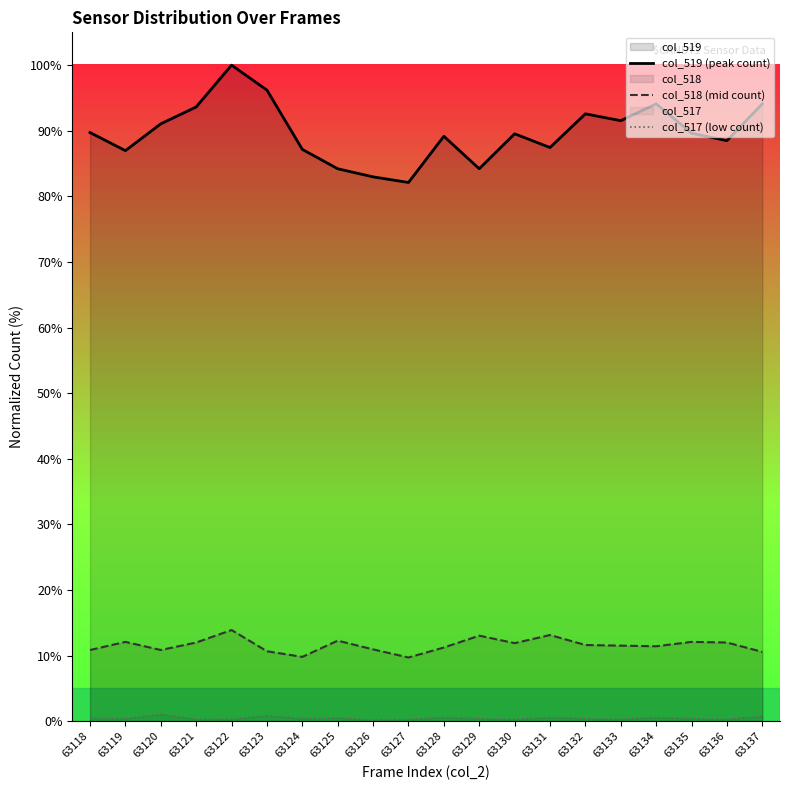

At which label does col_517 (low count) reach its peak?

63120